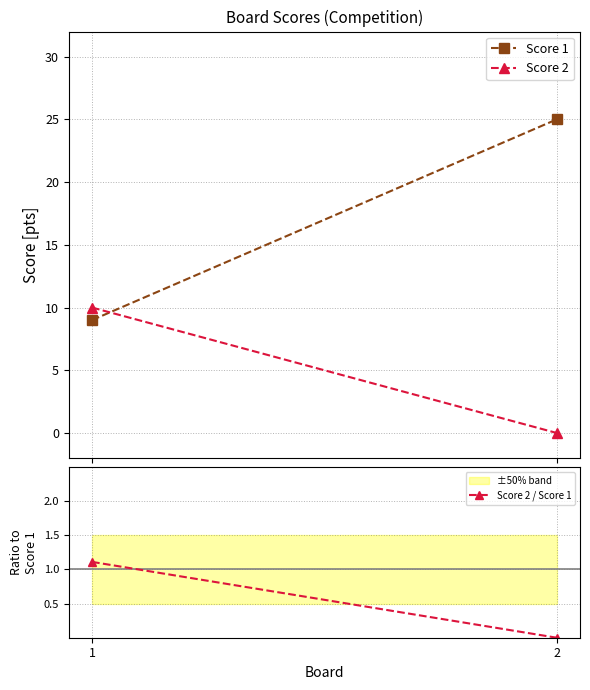

Is this an area chart (filled region under the line)?

No